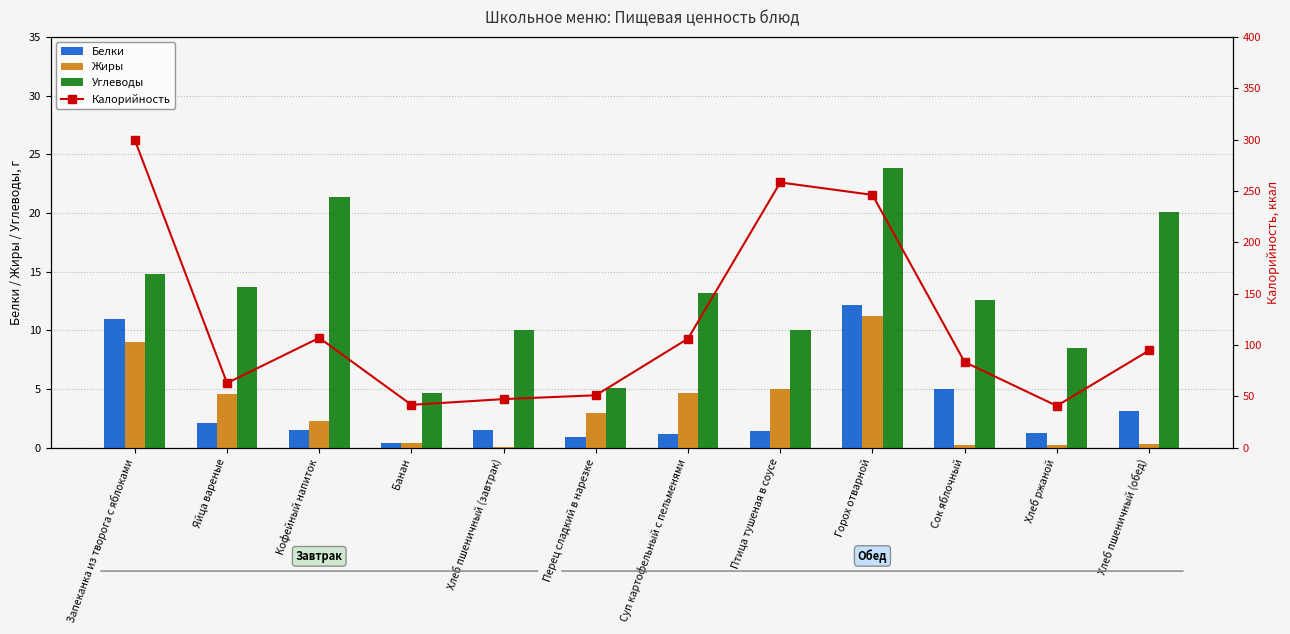

Rank the categories by Углеводы value from lowest to highest.

Банан, Перец сладкий в нарезке, Хлеб ржаной, Хлеб пшеничный (завтрак), Птица тушеная в соусе, Сок яблочный, Суп картофельный с пельменями, Яйца вареные, Запеканка из творога с яблоками, Хлеб пшеничный (обед), Кофейный напиток, Горох отварной